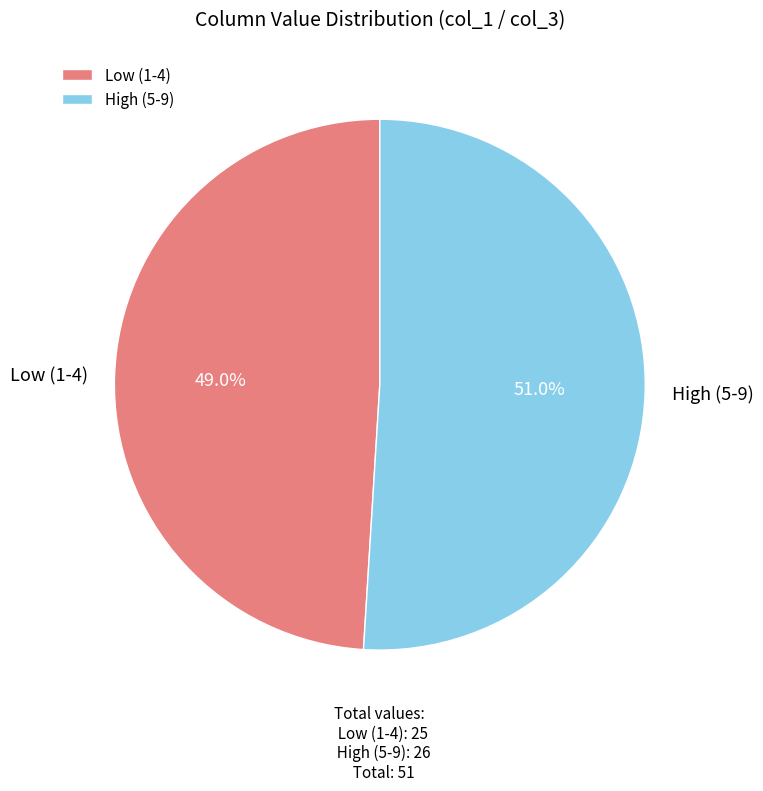

Which slice represents more than half of the pie?

High (5-9)